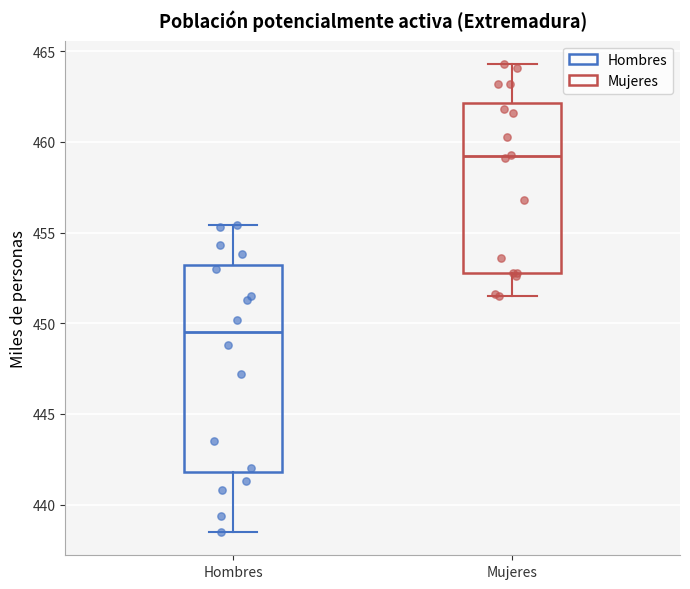

Reading left to right, transcribe this box plot: for each box, give where its median line is, the range the box spans, and where its two whiskers end, as read against the y-axis. The values are not printed on the chart, so give them approximately, as read against the axis.

Hombres: median 449.5, box 442.0 to 453.0, whiskers 438.5 to 455.5
Mujeres: median 459.0, box 453.0 to 462.0, whiskers 451.5 to 464.5